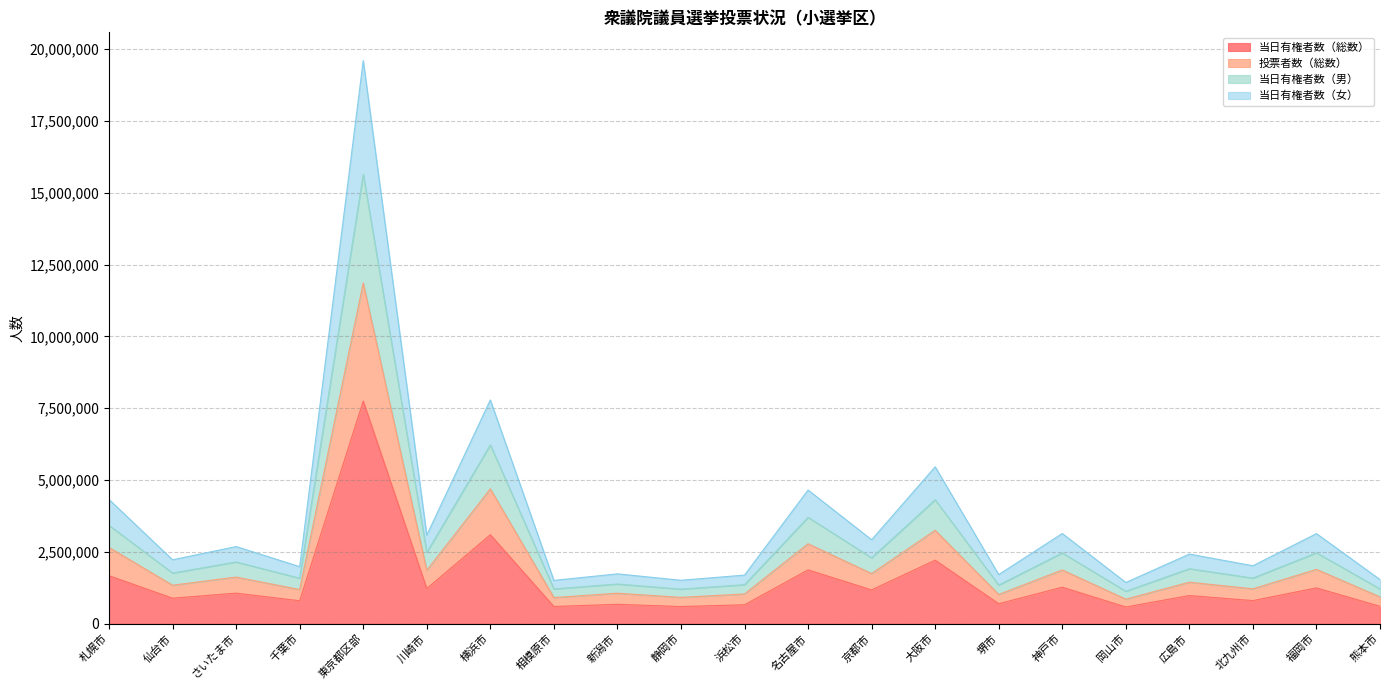

Does the chart display data point markers on the line(s)?

No